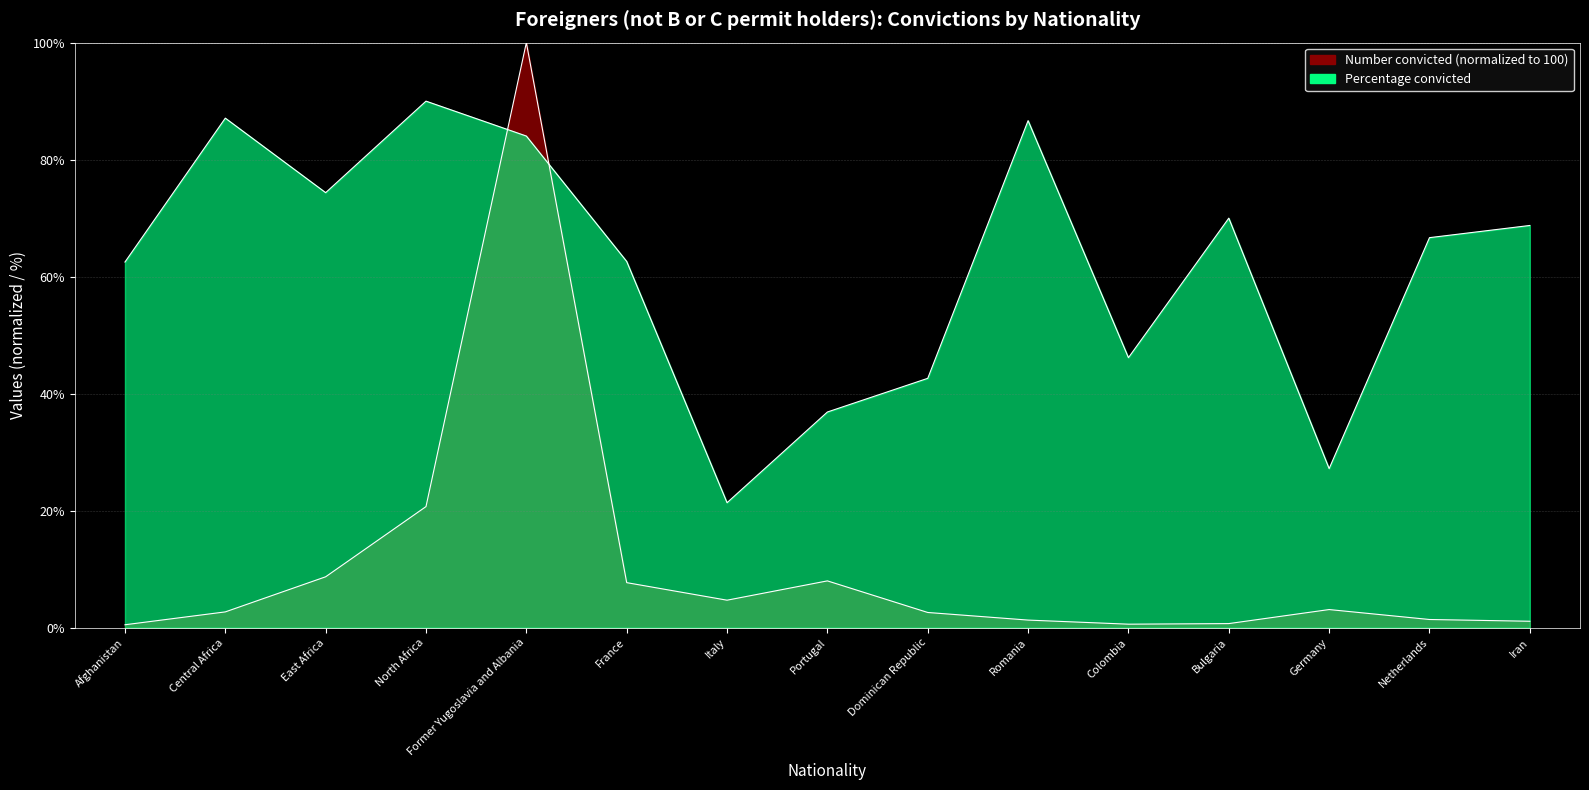

What is the spread (max minus min) of values at Dominican Republic?

40.0